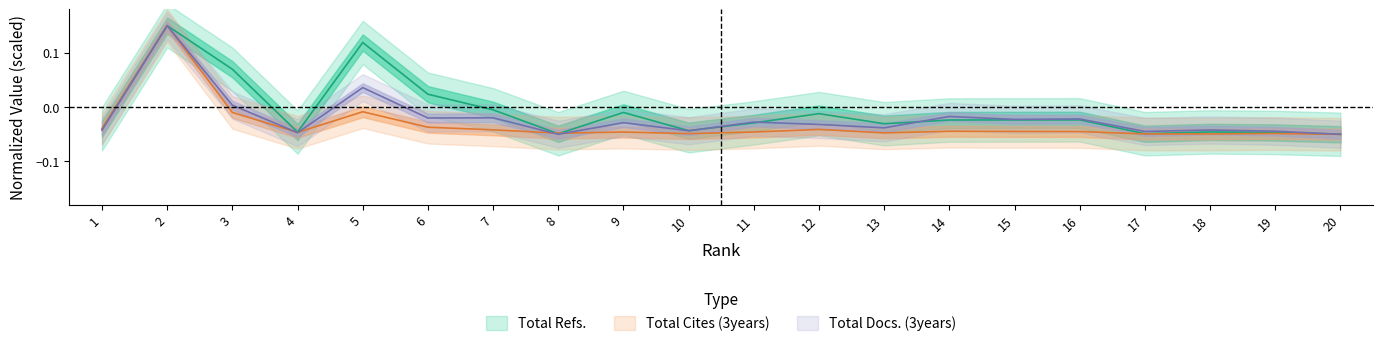

Reading left to right, what are all the values shown in this chart?

Total Refs.: 1=-0.0	2=0.2	3=0.1	4=-0.0	5=0.1	6=0.0	7=-0.0	8=-0.0	9=-0.0	10=-0.0	11=-0.0	12=-0.0	13=-0.0	14=-0.0	15=-0.0	16=-0.0	17=-0.0	18=-0.0	19=-0.0	20=-0.1
Total Cites (3years): 1=-0.0	2=0.2	3=-0.0	4=-0.0	5=-0.0	6=-0.0	7=-0.0	8=-0.0	9=-0.0	10=-0.0	11=-0.0	12=-0.0	13=-0.0	14=-0.0	15=-0.0	16=-0.0	17=-0.0	18=-0.0	19=-0.0	20=-0.1
Total Docs. (3years): 1=-0.0	2=0.2	3=0.0	4=-0.0	5=0.0	6=-0.0	7=-0.0	8=-0.1	9=-0.0	10=-0.0	11=-0.0	12=-0.0	13=-0.0	14=-0.0	15=-0.0	16=-0.0	17=-0.0	18=-0.0	19=-0.0	20=-0.1